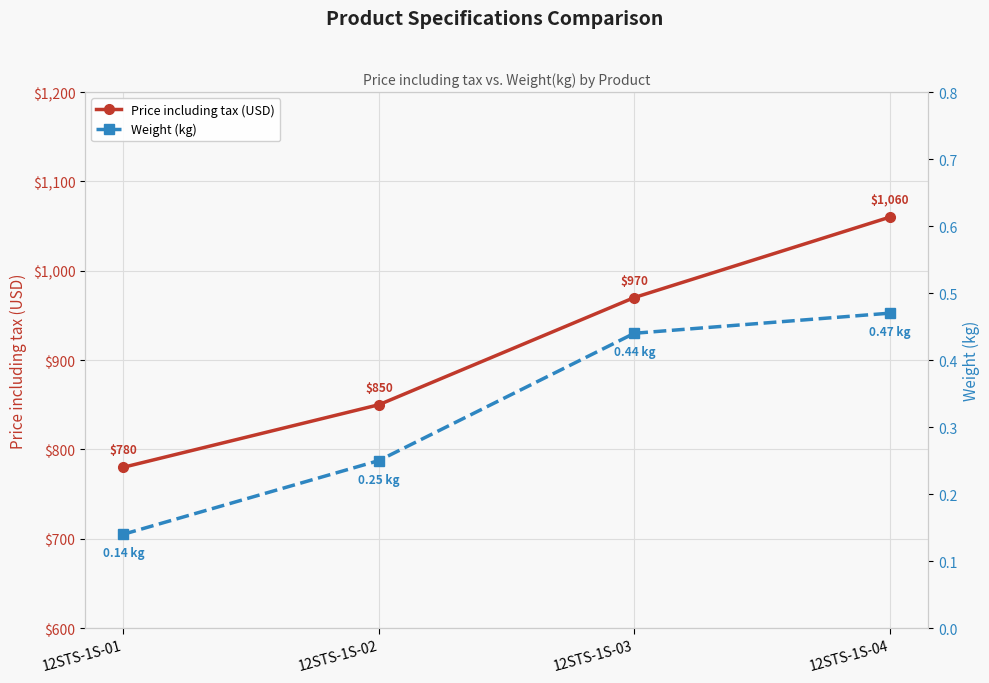

Reading left to right, transcribe all the data shown in this chart.

Price including tax (USD): 12STS-1S-01=780.0	12STS-1S-02=850.0	12STS-1S-03=970.0	12STS-1S-04=1060.0
Weight (kg): 12STS-1S-01=0.1	12STS-1S-02=0.2	12STS-1S-03=0.4	12STS-1S-04=0.5